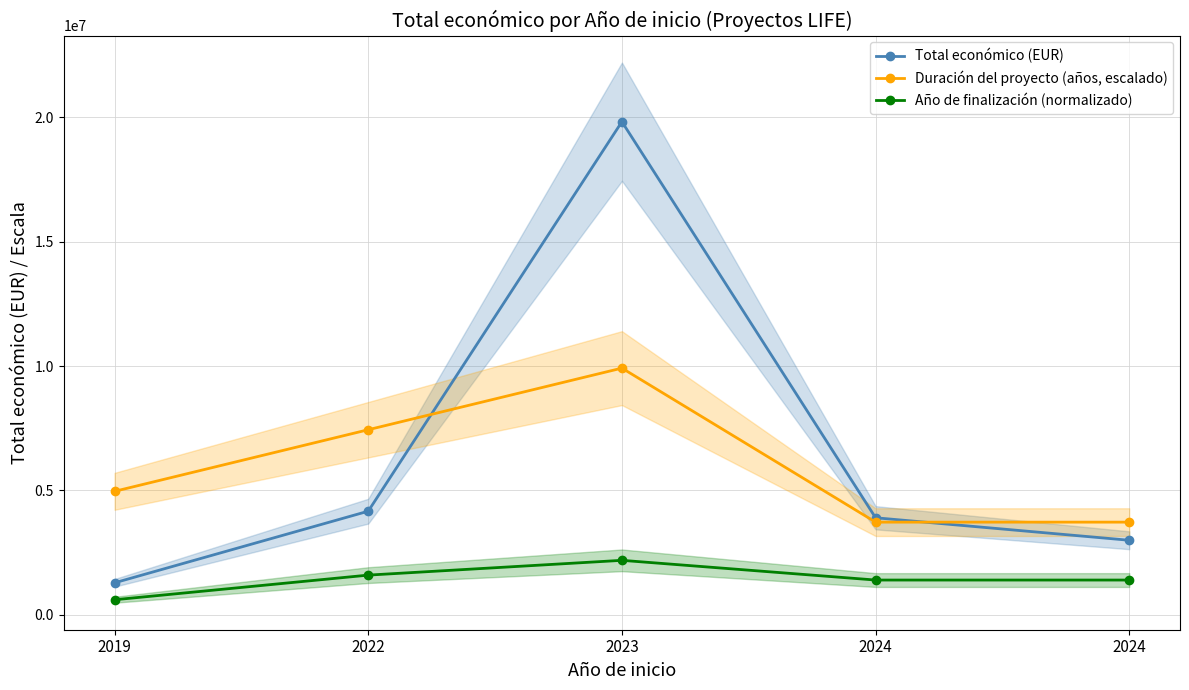

What is the greatest value displayed?

19829878.0